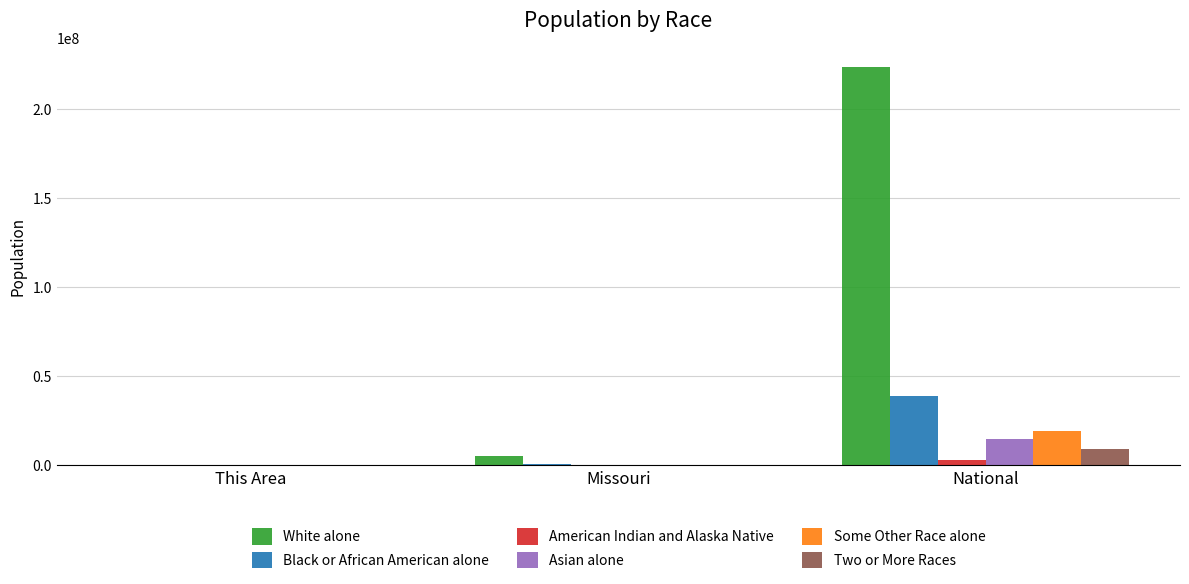

What is the sum of all American Indian and Alaska Native values?

2959675